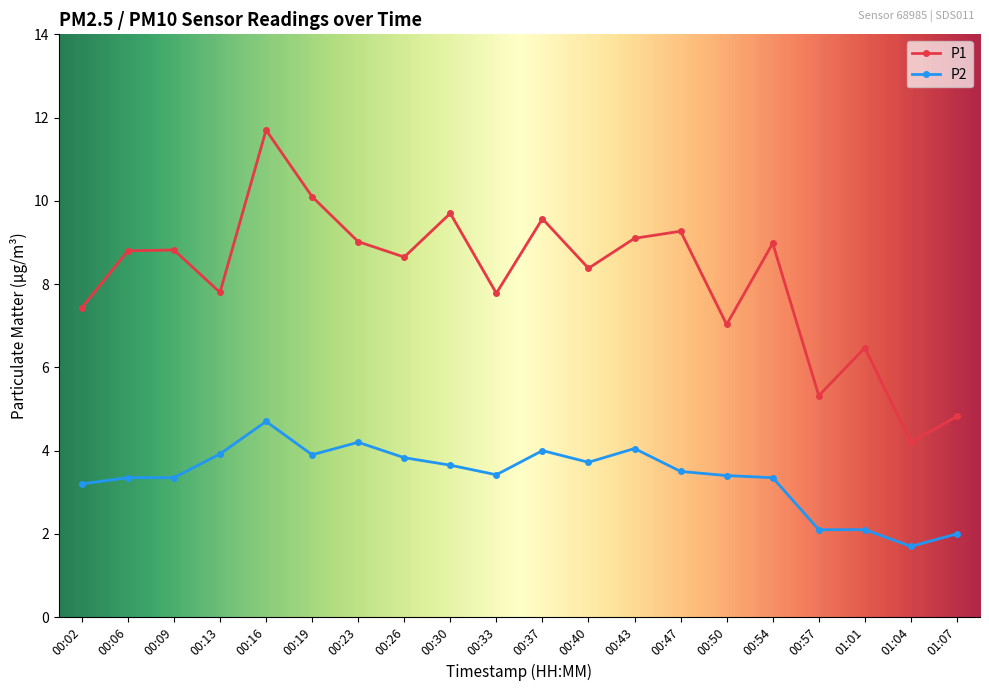

Where does the P1 series first go above 8?

00:06